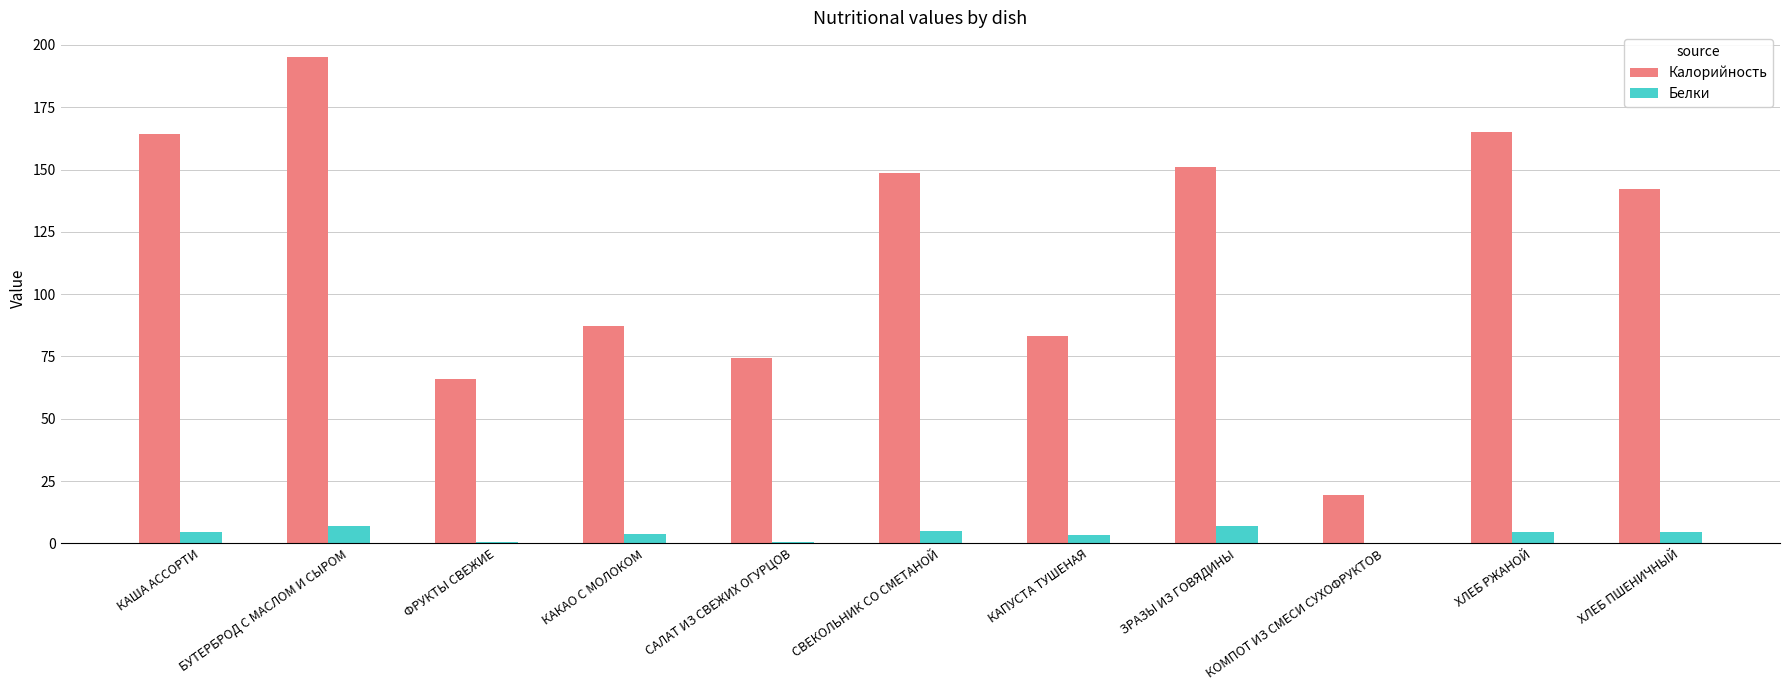

What is the sum of all Калорийность values?

1296.2